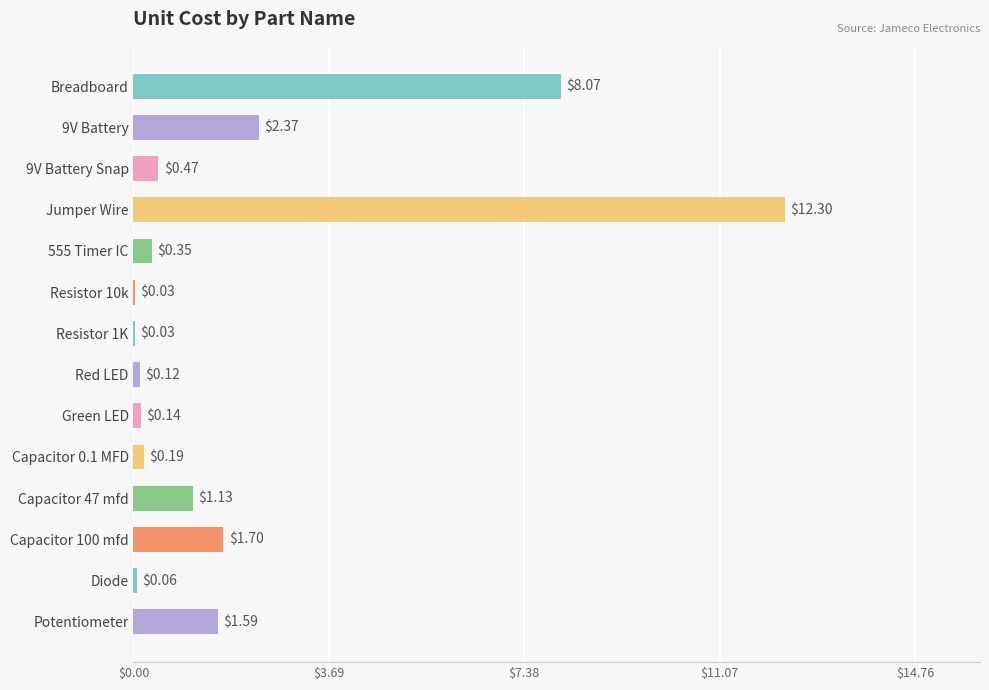

At which category does the chart reach its peak across all series?

Jumper Wire